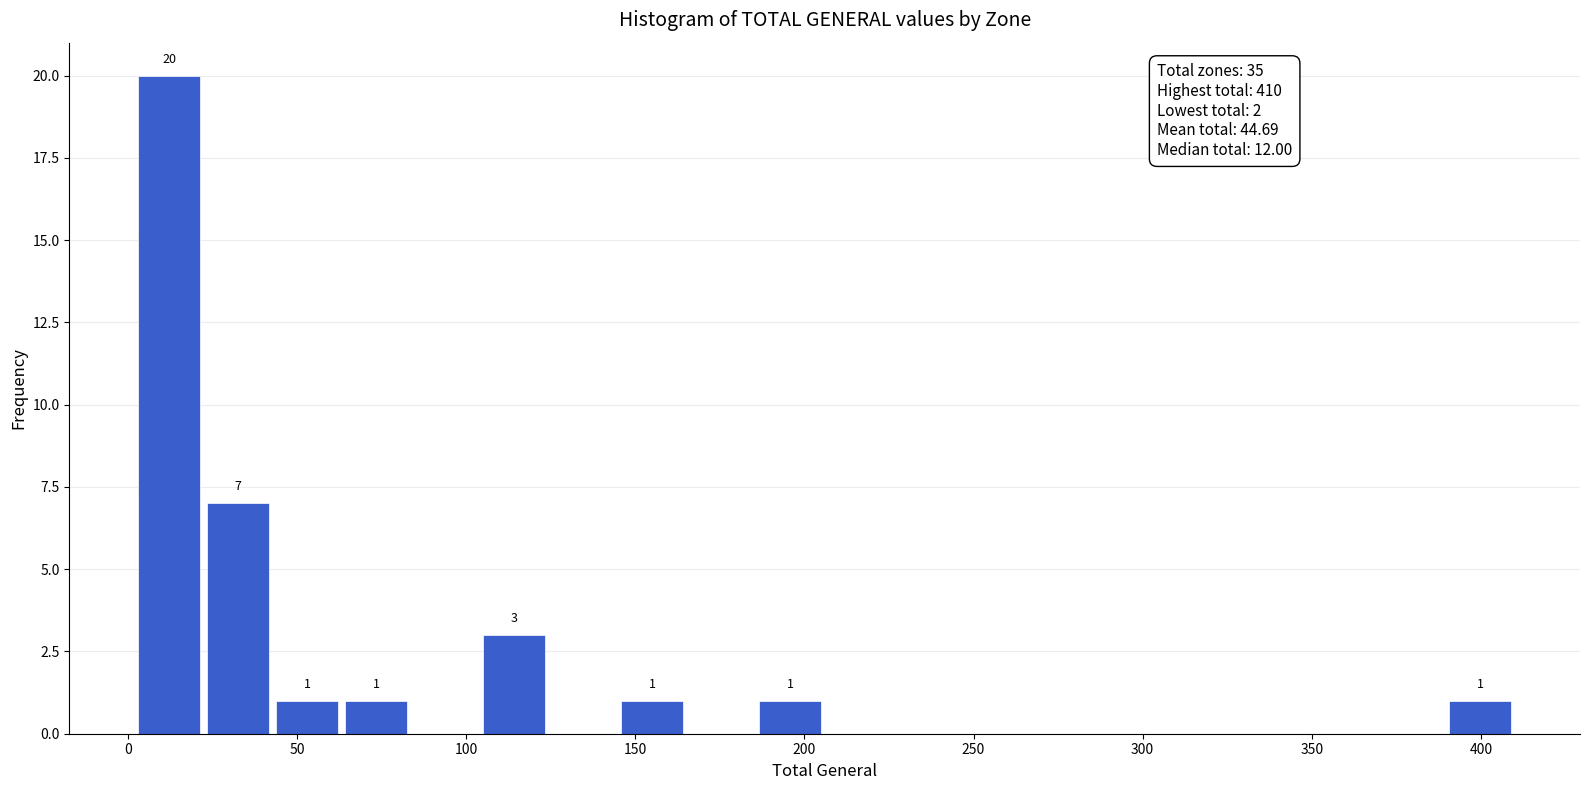

Over which range of the x-axis is the bar tallest?

0 to 20